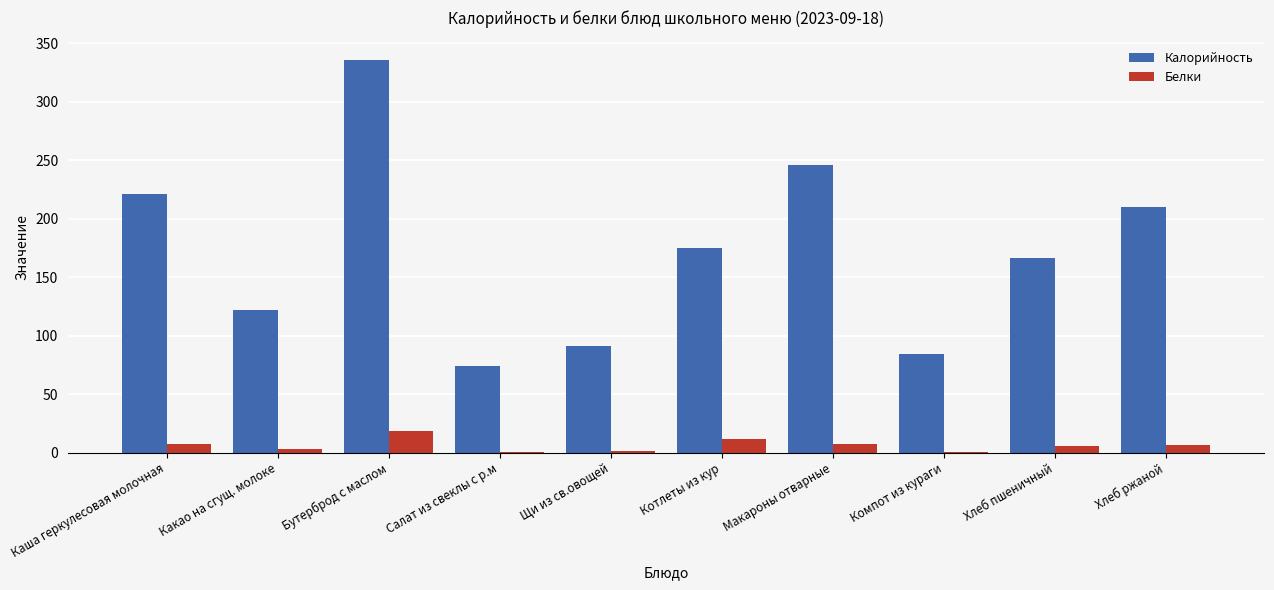

At which label does Калорийность reach its peak?

Бутерброд с маслом